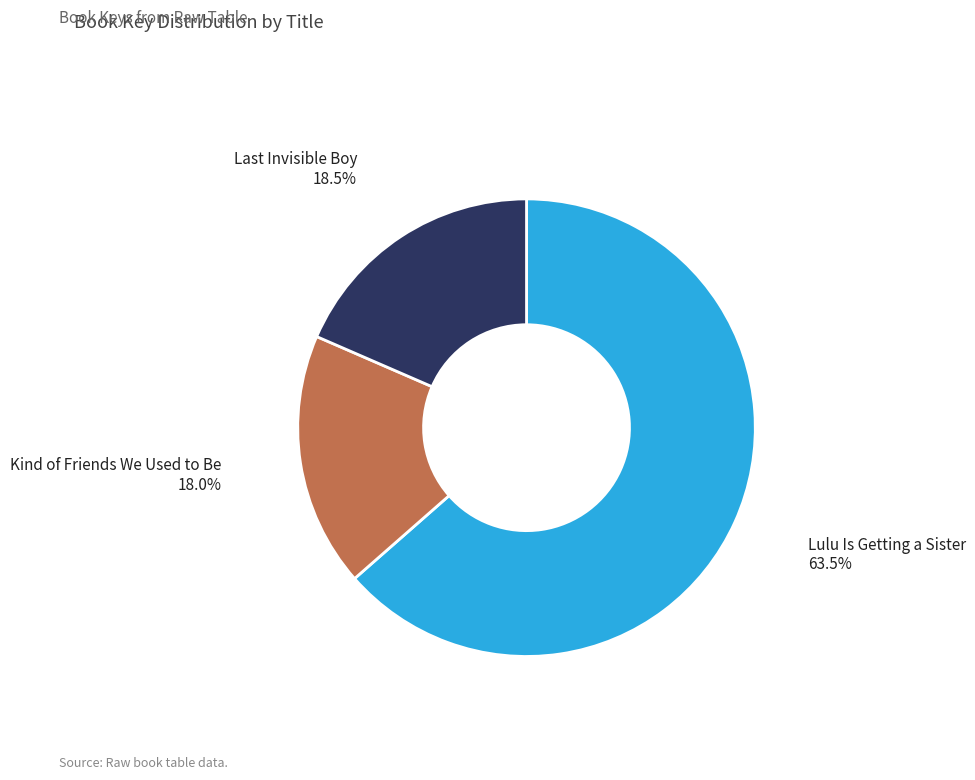

Count the number of slices in the pie.

3